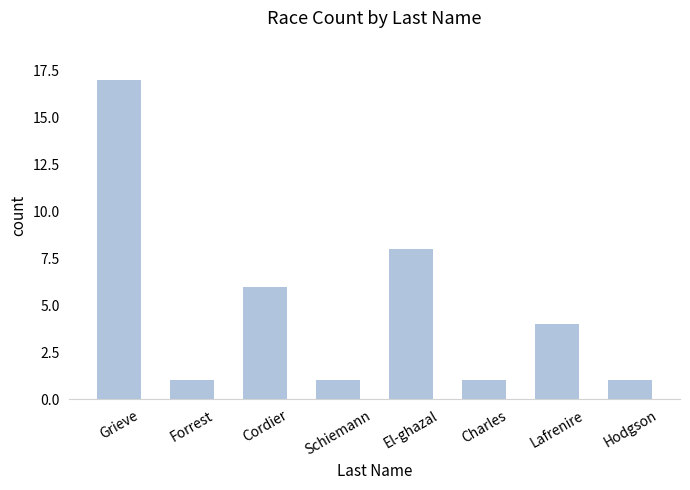

How many bars are there in total?

8